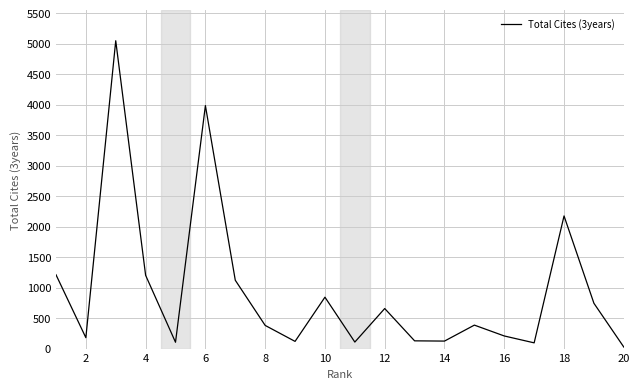

The value at 2 is 179. True or false?

True